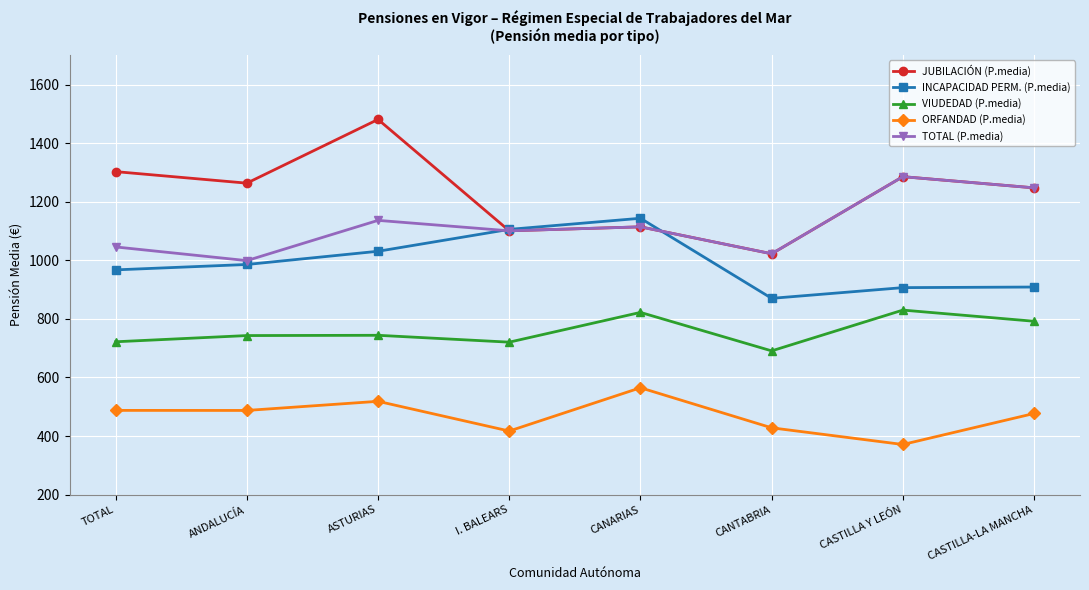

Which series has the largest total across all categories?

JUBILACIÓN (P.media)